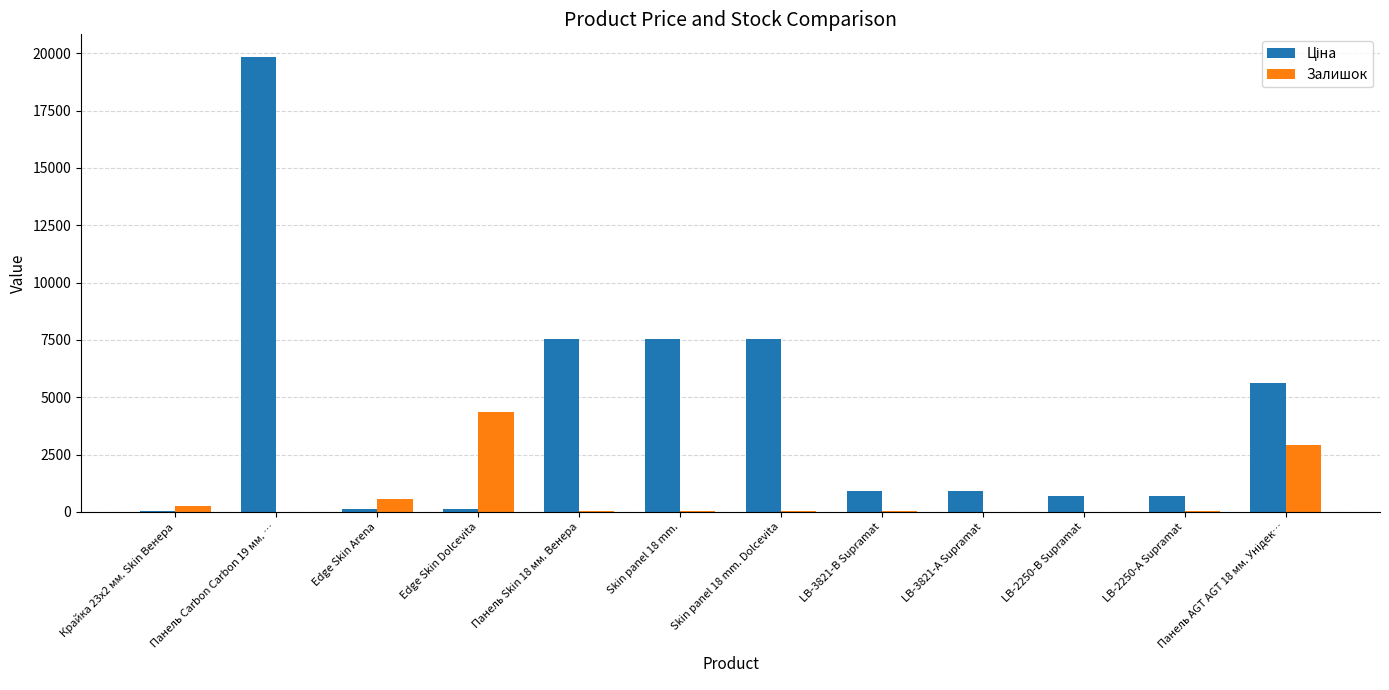

At which category is the sum across all series the highest?

Панель Carbon Carbon 19 мм. …